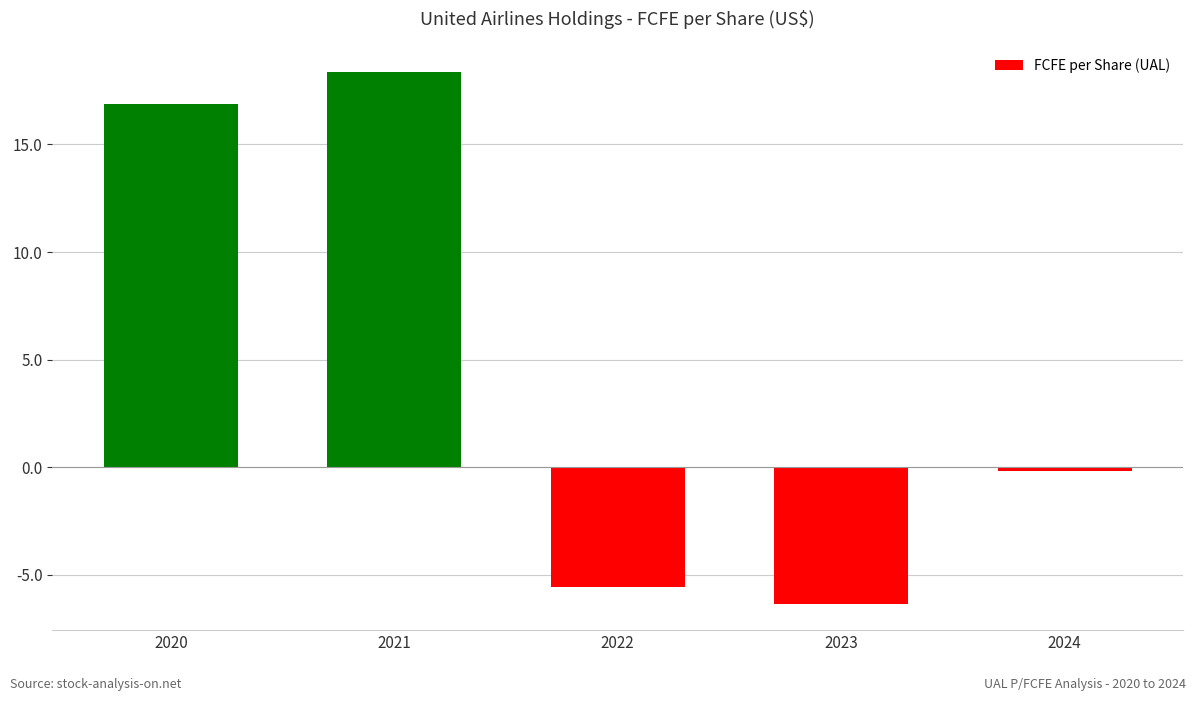

Are the bars grouped side by side (vs. stacked)?

No